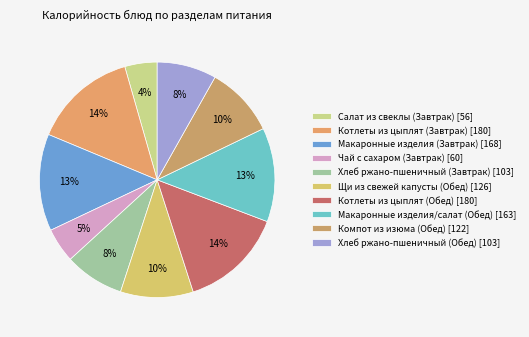

What percentage do Макаронные изделия/салат (Обед) and Макаронные изделия (Завтрак) together represent?

26.2%